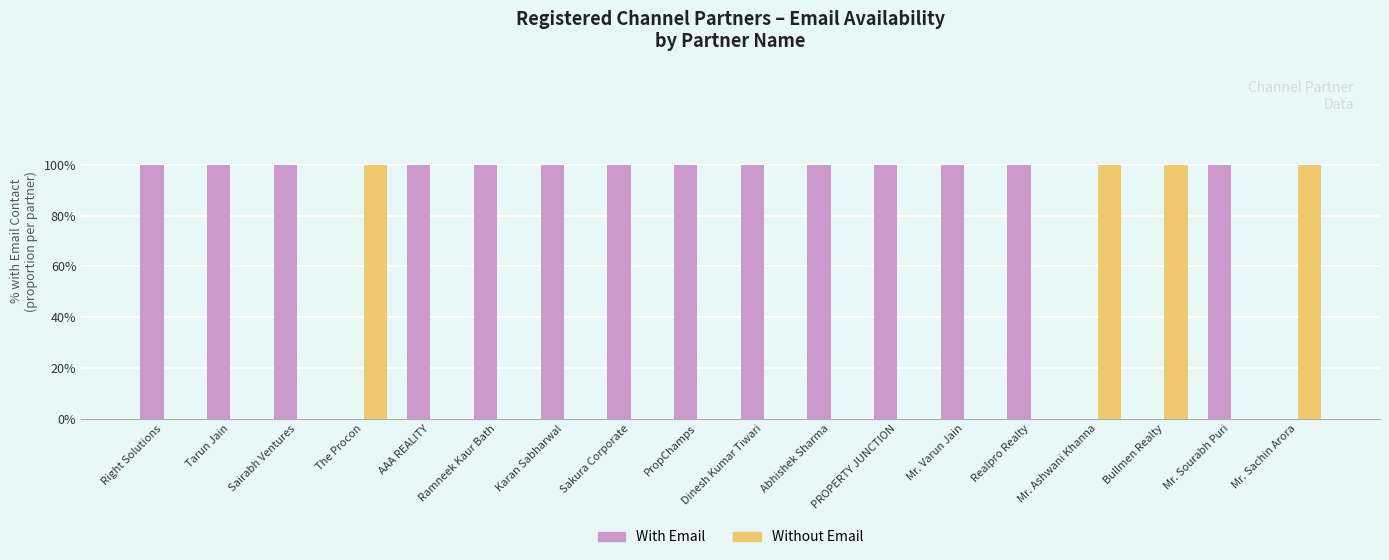

The With Email series shows 0 at Bullmen Realty. True or false?

False